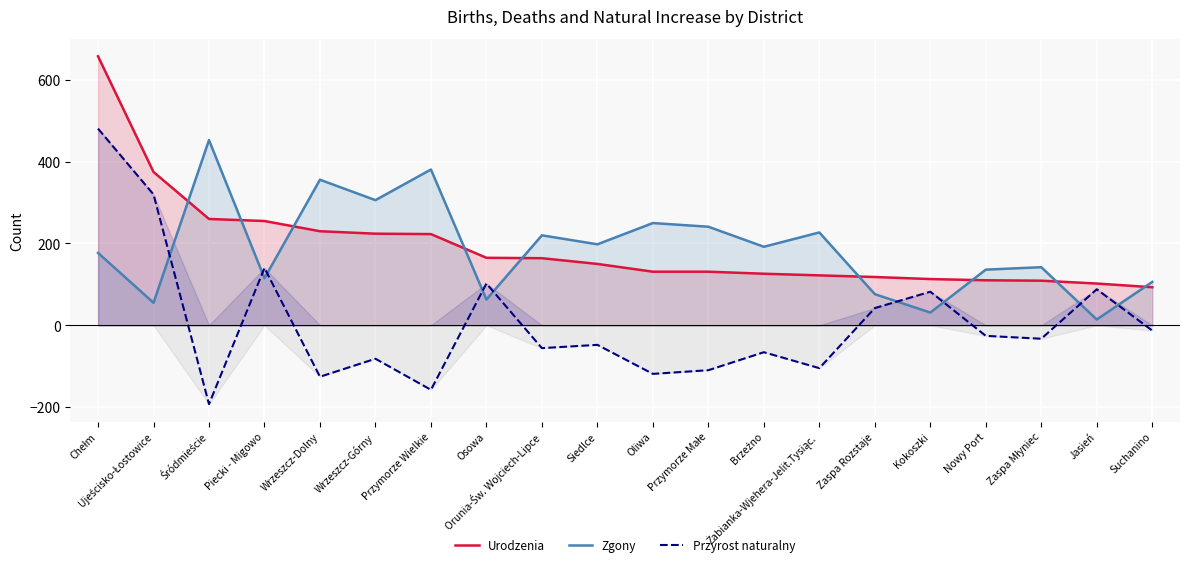

Reading left to right, what are all the values shown in this chart?

Urodzenia: 658	375	260	255	230	224	223	165	164	150	131	131	126	122	118	113	110	109	102	93
Zgony: 177	55	453	115	356	306	381	63	220	198	250	241	192	227	76	31	136	142	14	106
Przyrost naturalny: 481	320	-193	140	-126	-82	-158	102	-56	-48	-119	-110	-66	-105	42	82	-26	-33	88	-13